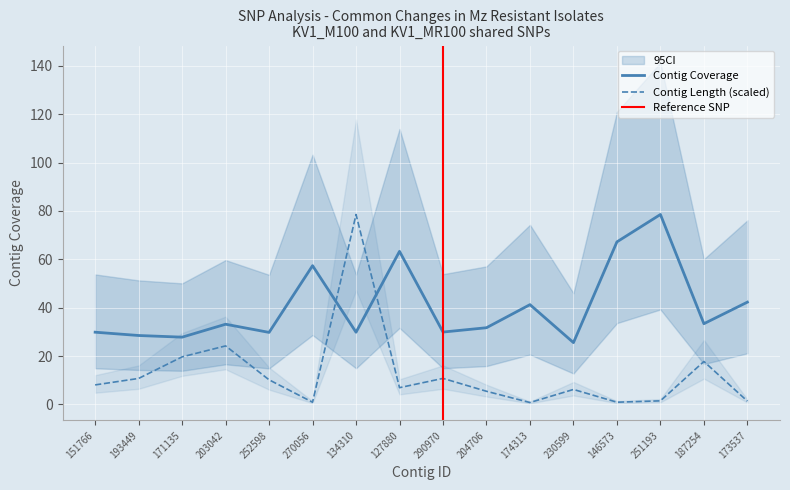

Is it true that Contig Coverage equals 16.3 at 270056?

False